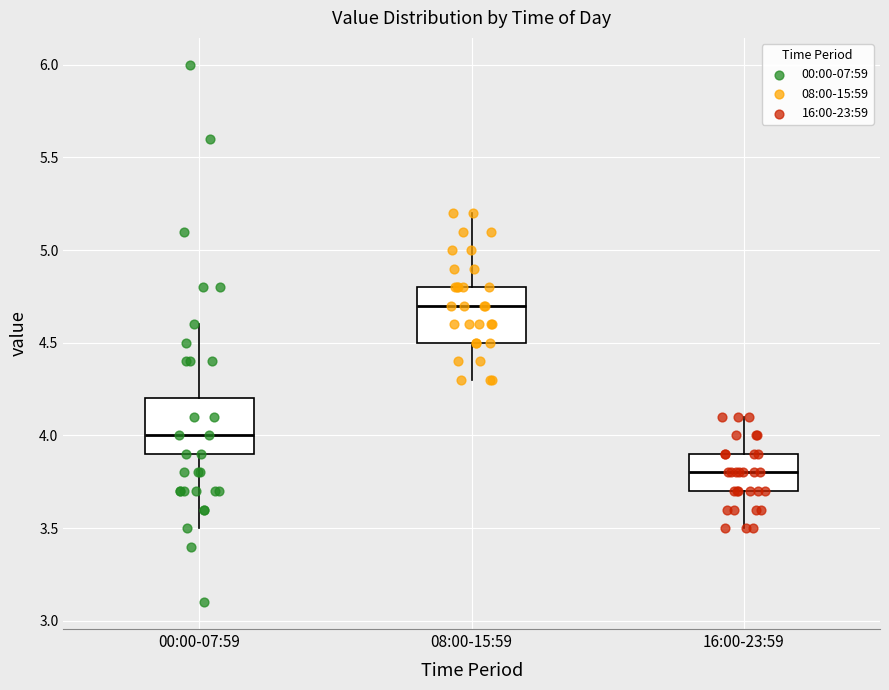

Where does the median line of the box for 00:00-07:59 sit on the y-axis? The values are not printed on the chart, so give them approximately, as read against the axis.

4.0